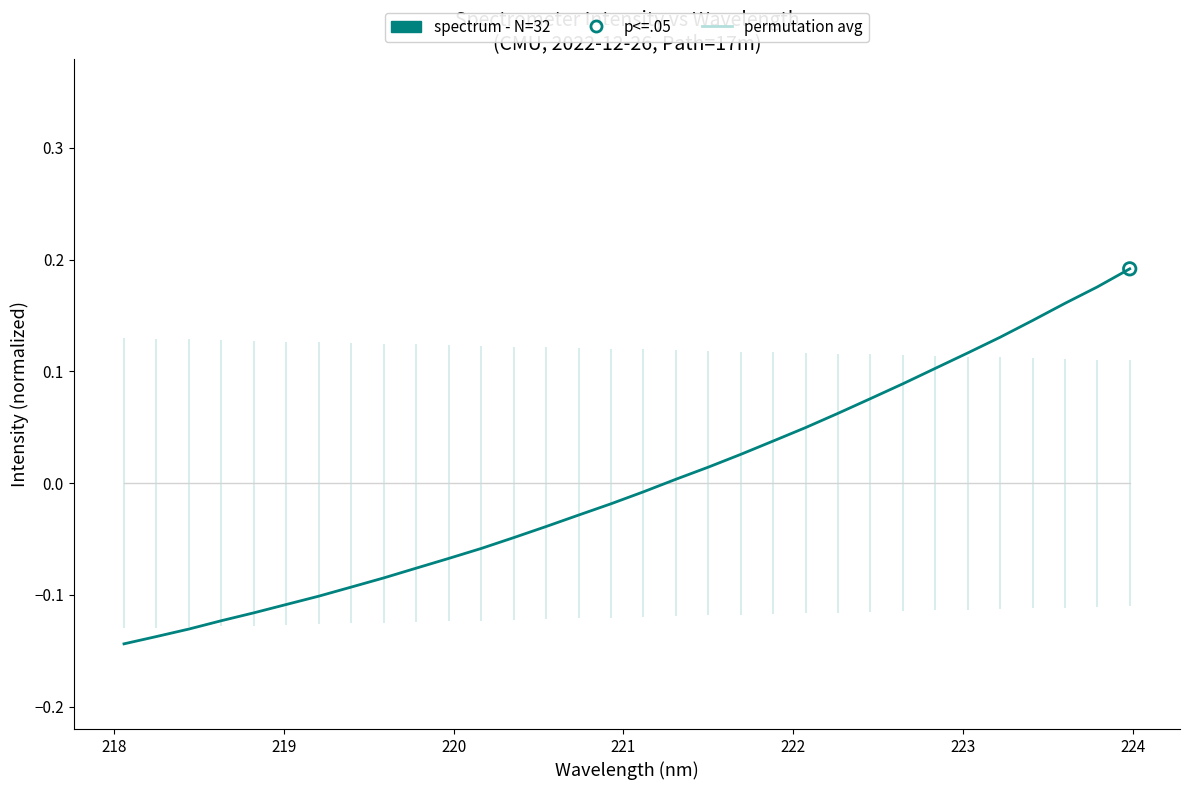

At how many categories does at least one series exceed 0?

15